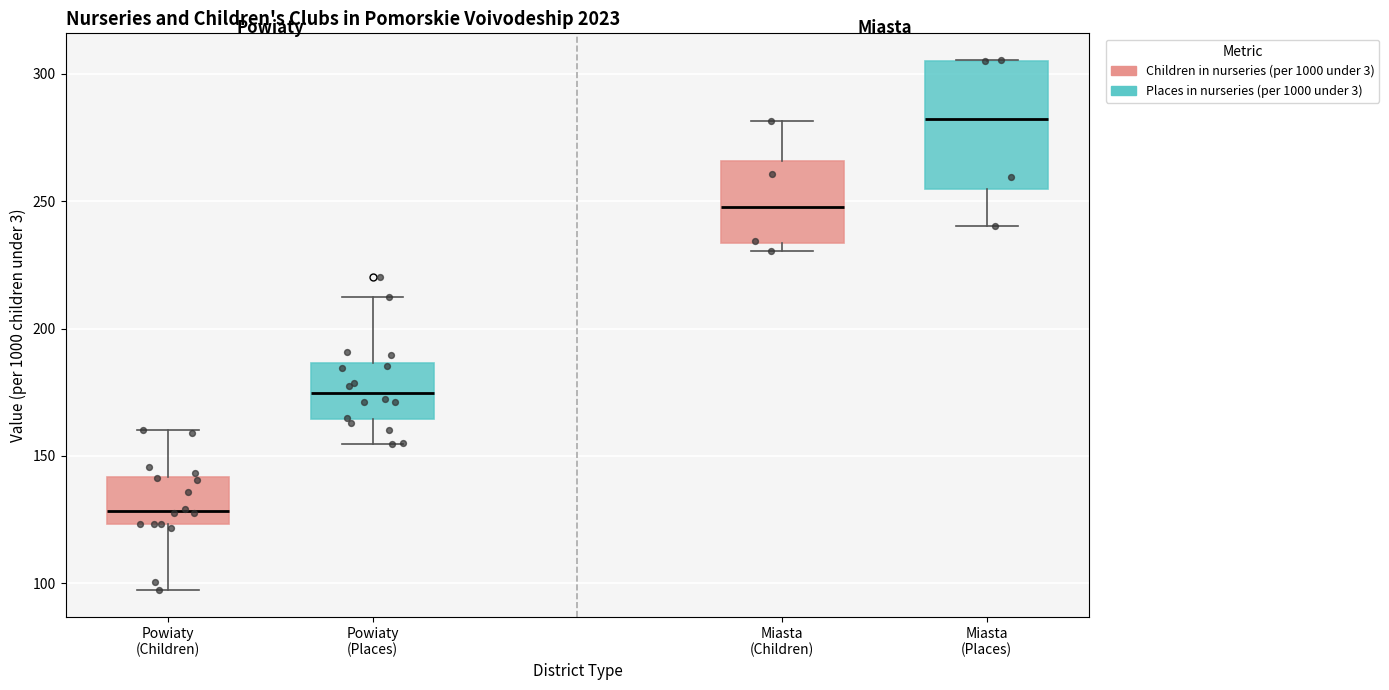

Where does the median line of the box for Miasta (Places) sit on the y-axis? The values are not printed on the chart, so give them approximately, as read against the axis.

280